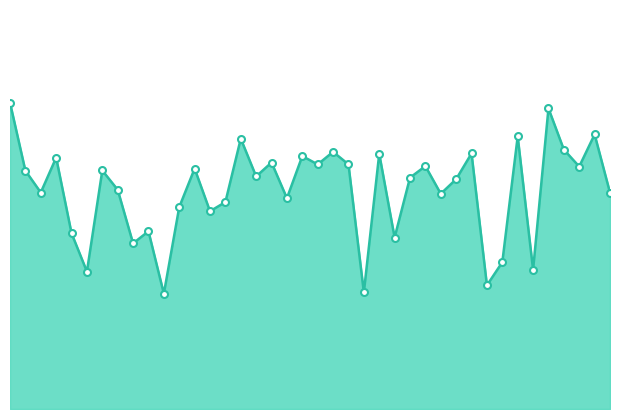

List the labels in order of value, largest first.

0, 35, 38, 33, 15, 36, 21, 30, 24, 19, 15, 17, 22, 20, 27, 37, 12, 30, 5, 16, 26, 29, 35, 10, 39, 28, 18, 14, 11, 13, 9, 20, 25, 40, 32, 34, 25, 31, 23, 10